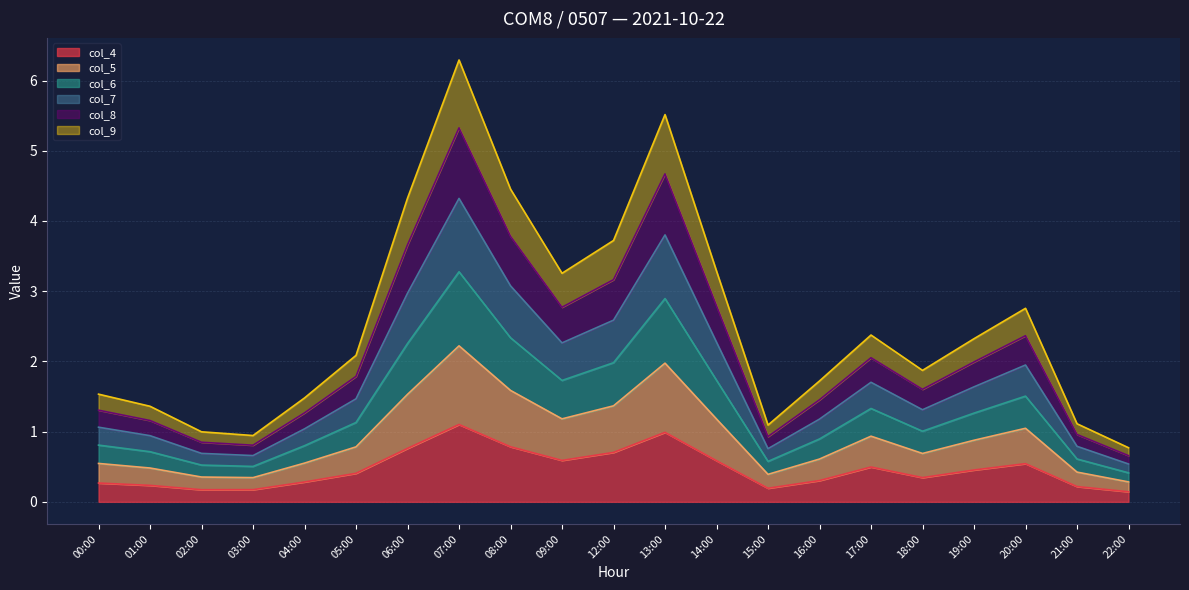

True or false: col_4 and col_9 cross at least once.

False